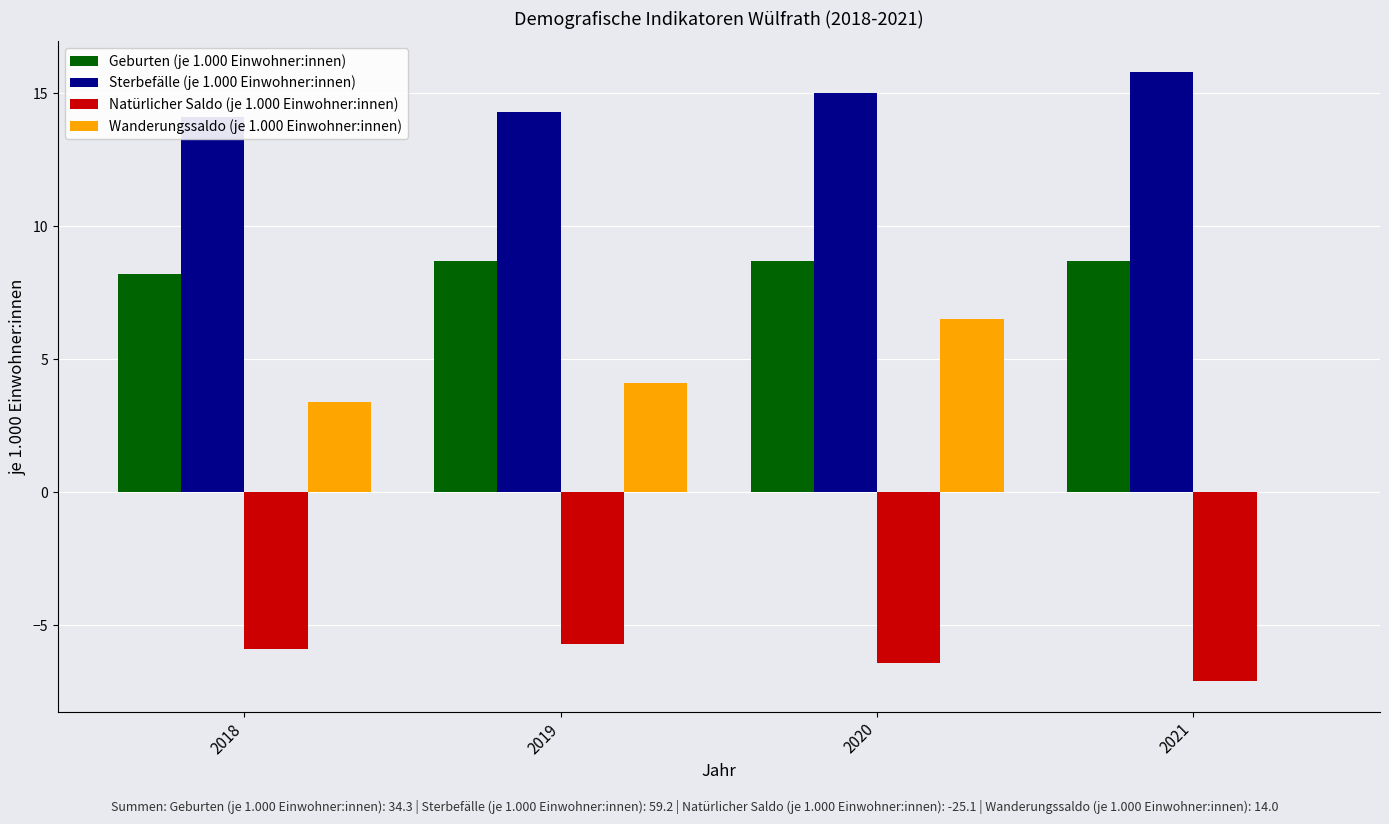

Which has a higher value, 2018 or 2019?

2019